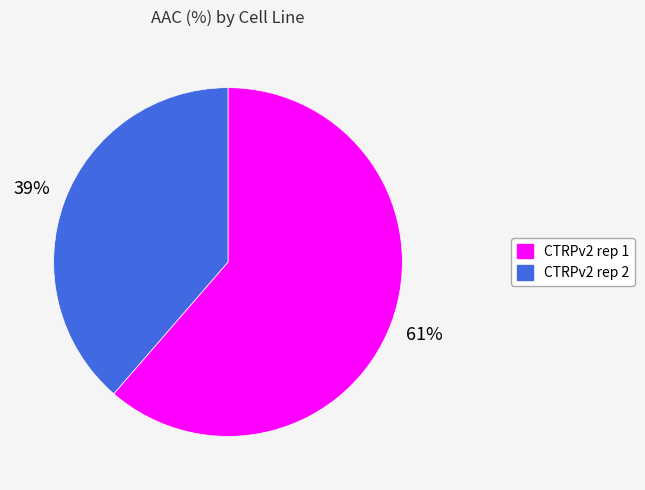

Rank the categories by value from highest to lowest.

CTRPv2 rep 1, CTRPv2 rep 2